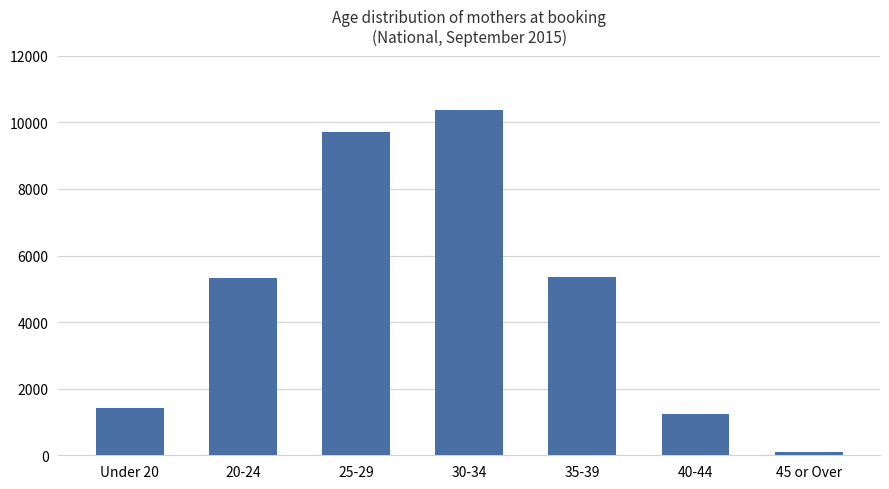

At which category does the chart reach its peak across all series?

30-34